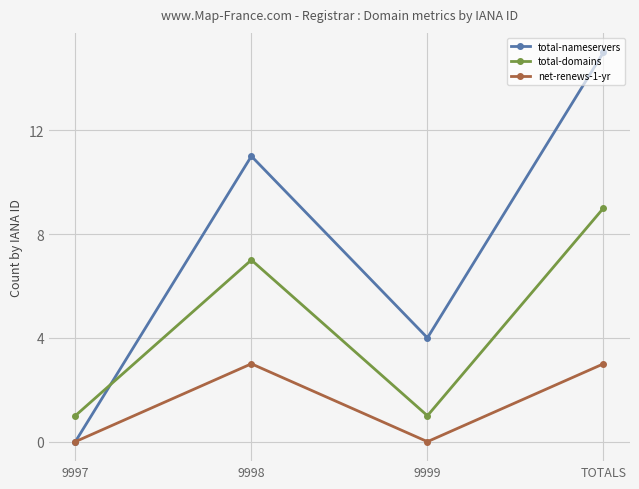

Rank the series by their average value, from lowest to highest.

net-renews-1-yr, total-domains, total-nameservers